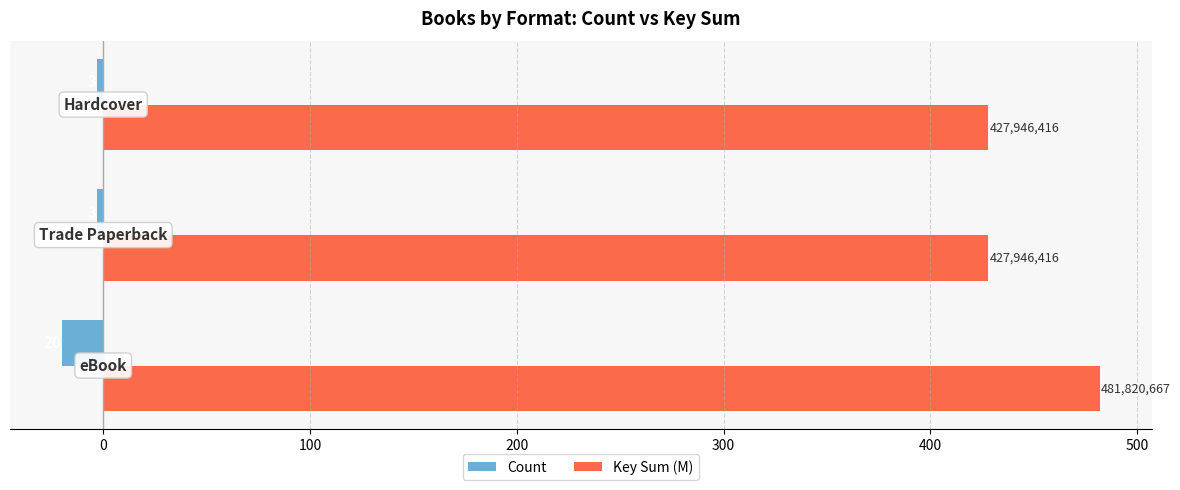

Reading left to right, extract all data points from this chart.

Count: -20.0	-3.0	-3.0
Key Sum (M): 481.8	427.9	427.9